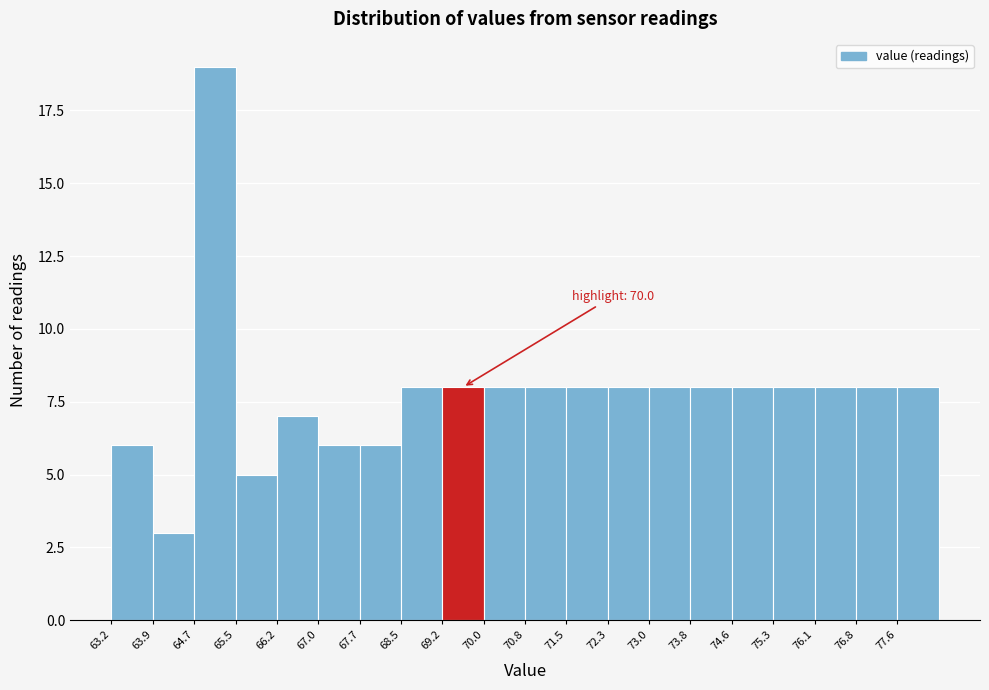

Over which range of the x-axis is the bar tallest?

64.7 to 65.5